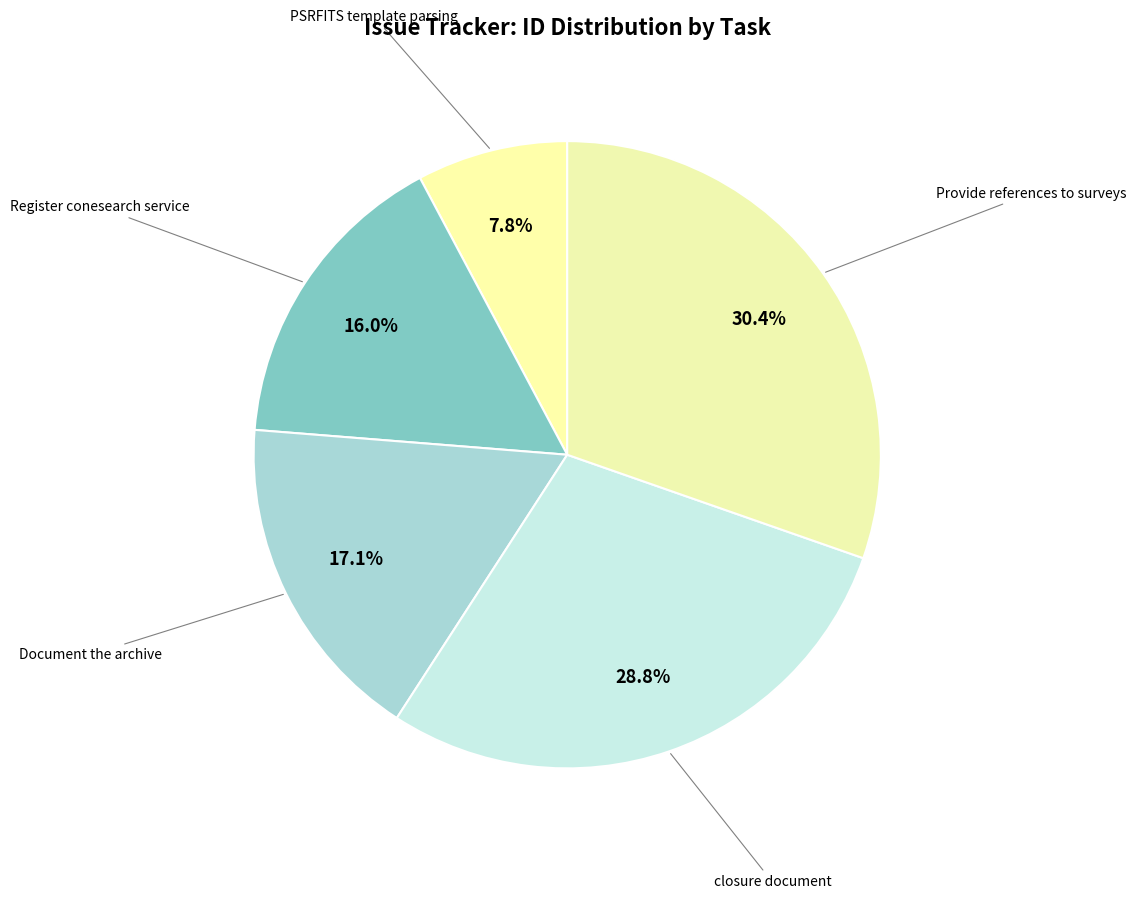

True or false: Provide references to surveys accounts for 21% of the total.

False